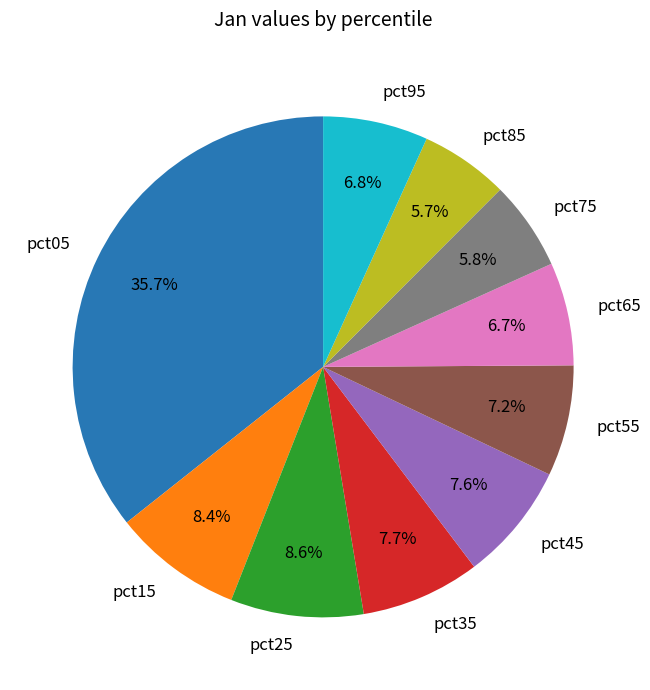

Which has a higher value, pct35 or pct75?

pct35